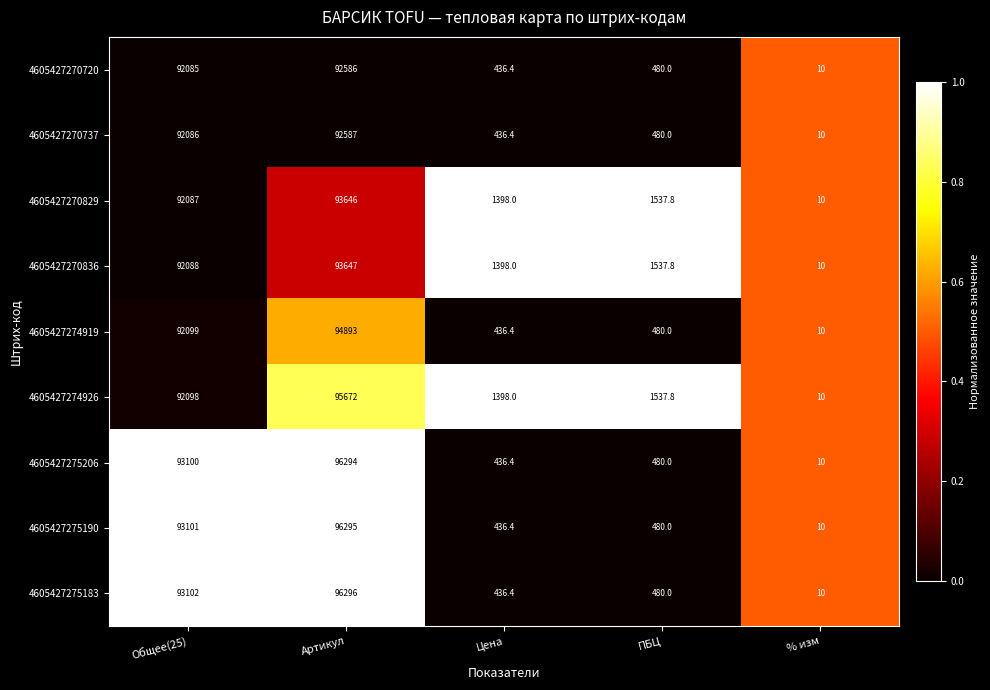

Where does the 4605427275183 series first go above 480?

Общее(25)